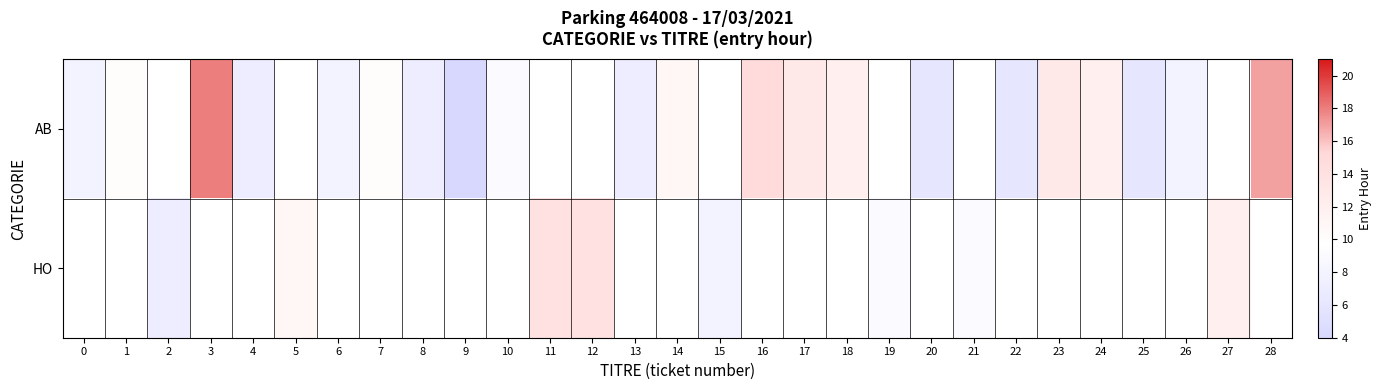

True or false: HO has a value of 8.4 at 27.

False